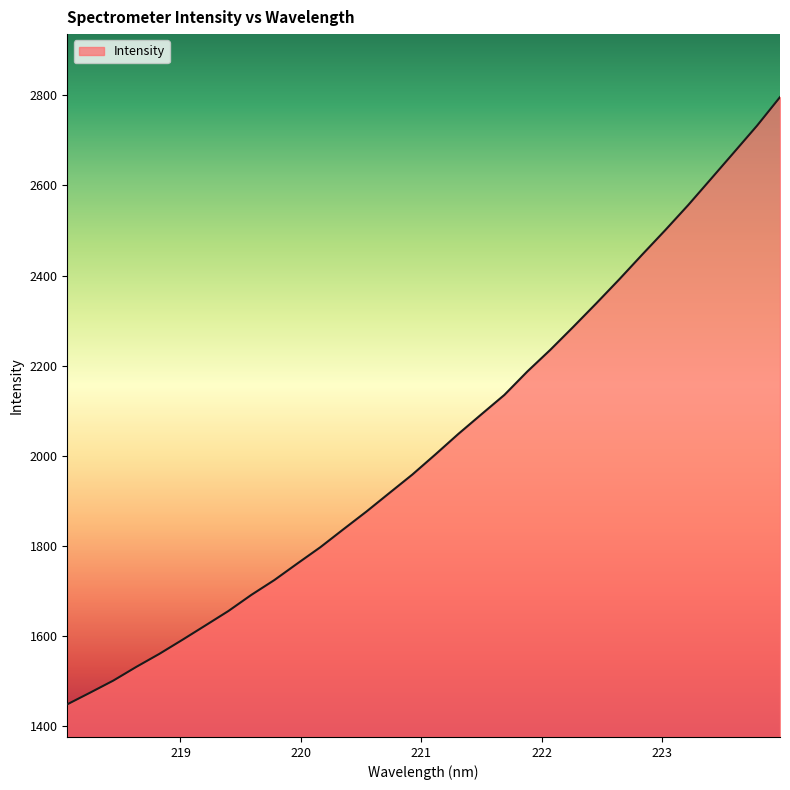

What is the minimum value shown in the chart?

1448.8